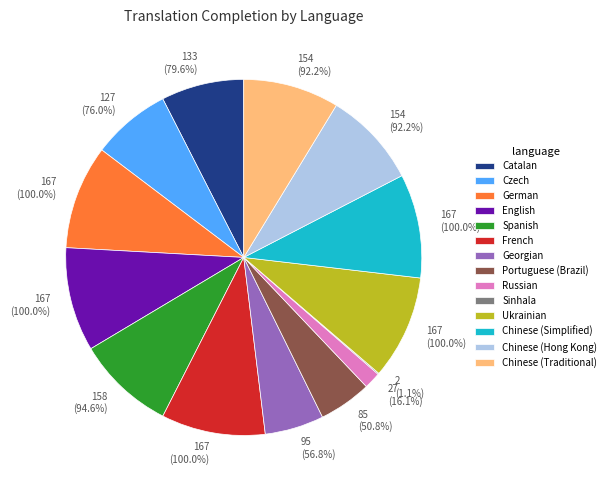

Does any single category account for the majority?

No